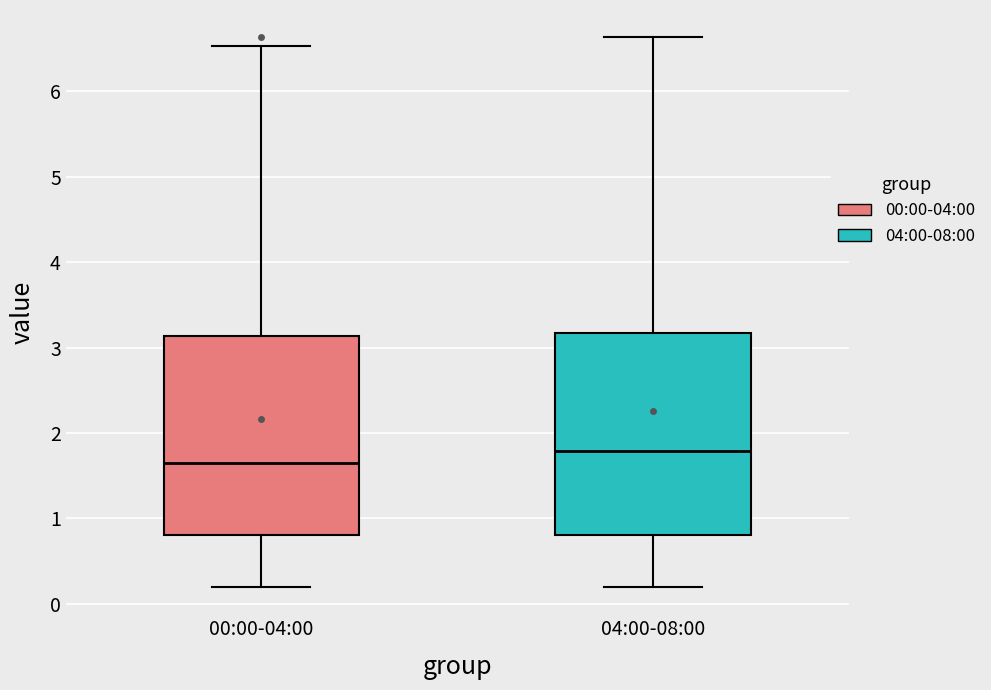

Reading left to right, read every box against the y-axis: the position of its median line, the range the box covers, and the ends of its whiskers. The values are not printed on the chart, so give them approximately, as read against the axis.

00:00-04:00: median 1.7, box 0.8 to 3.1, whiskers 0.2 to 6.5
04:00-08:00: median 1.8, box 0.8 to 3.2, whiskers 0.2 to 6.6